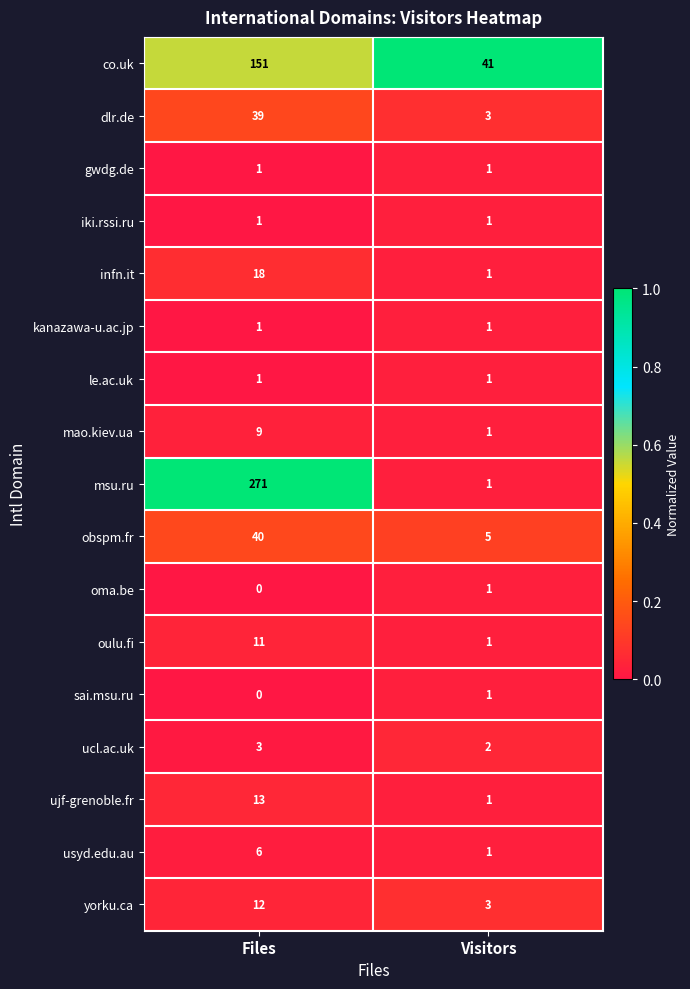

What is the difference between the maximum and minimum values in the msu.ru series?

270